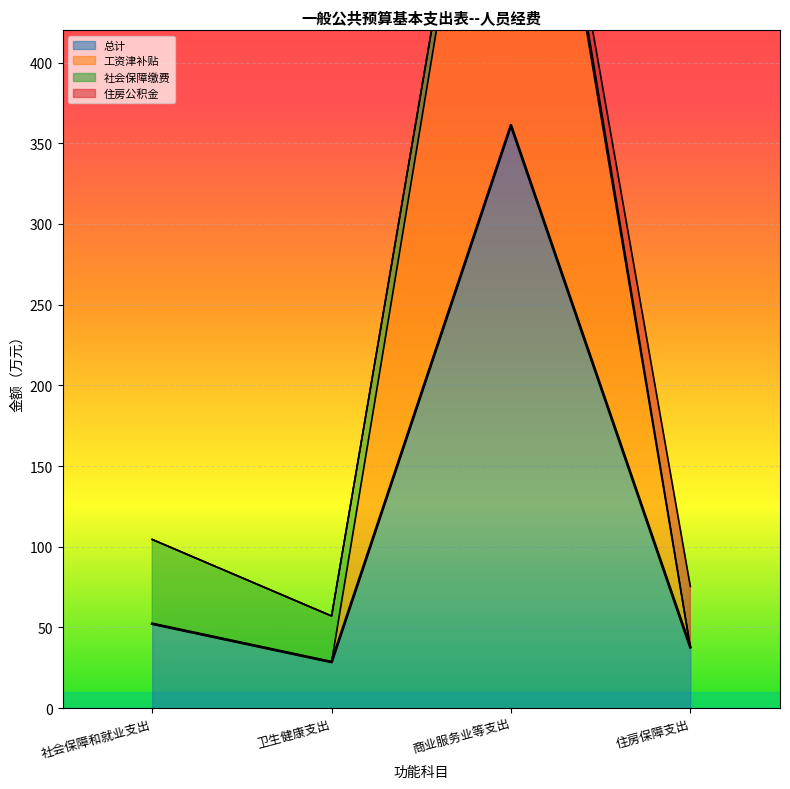

Which series has the widest spread of values?

工资津补贴